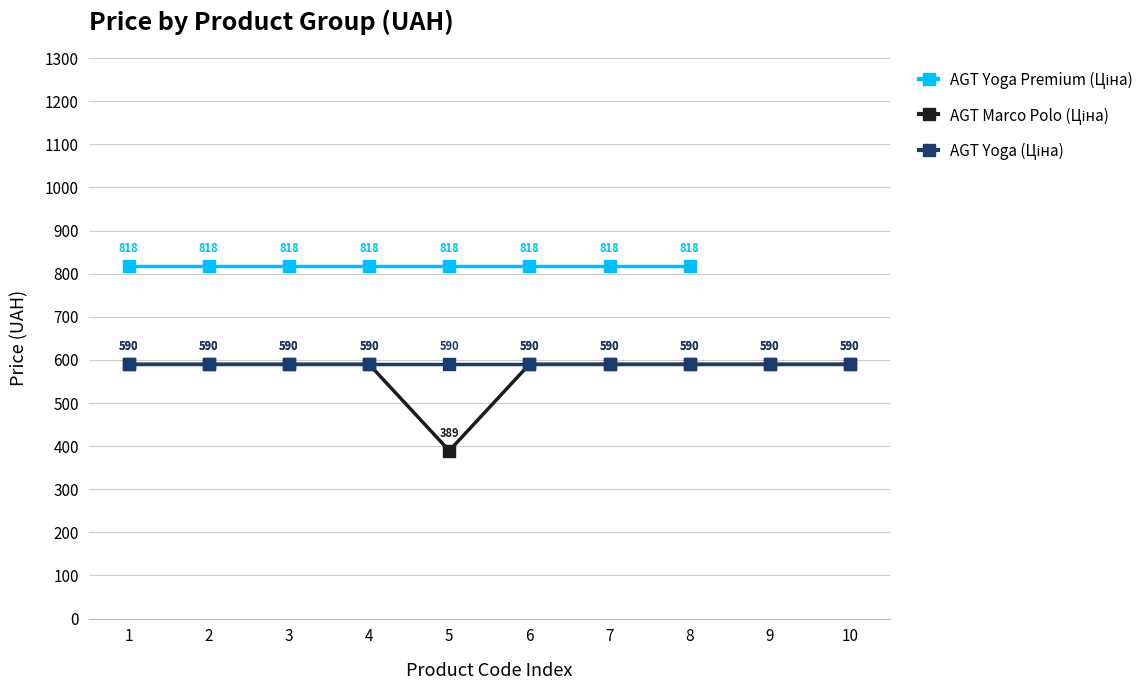

What is the value of the AGT Yoga (Ціна) point at the 3rd from the left?

589.9